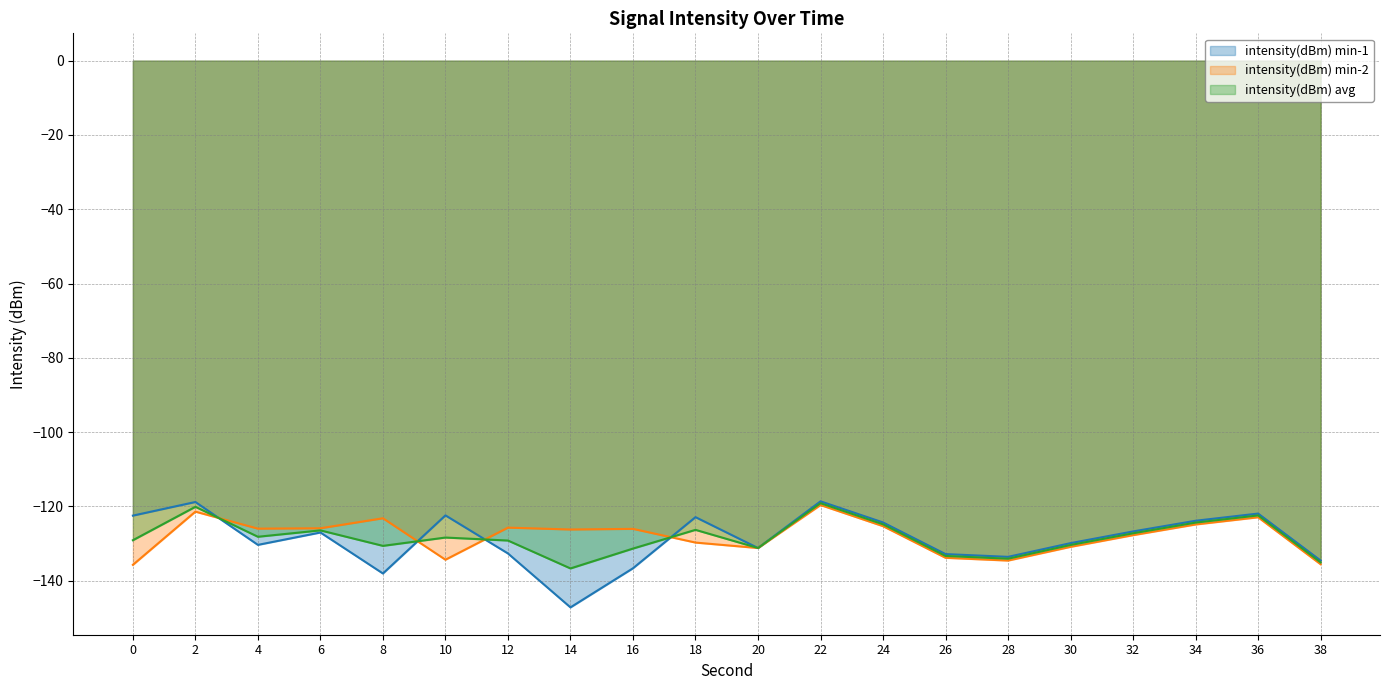

At which label is intensity(dBm) min-1 closest to -132?

12